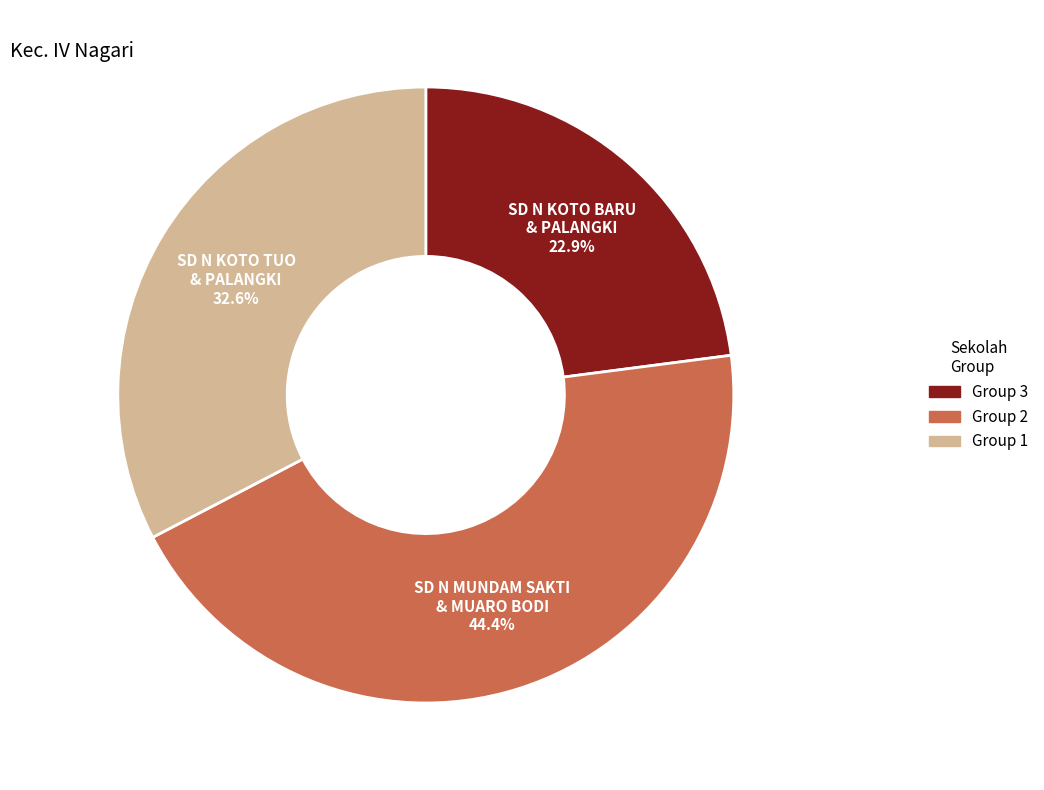

Between SD N KOTO BARU & PALANGKI and SD N MUNDAM SAKTI & MUARO BODI, which is larger?

SD N MUNDAM SAKTI & MUARO BODI